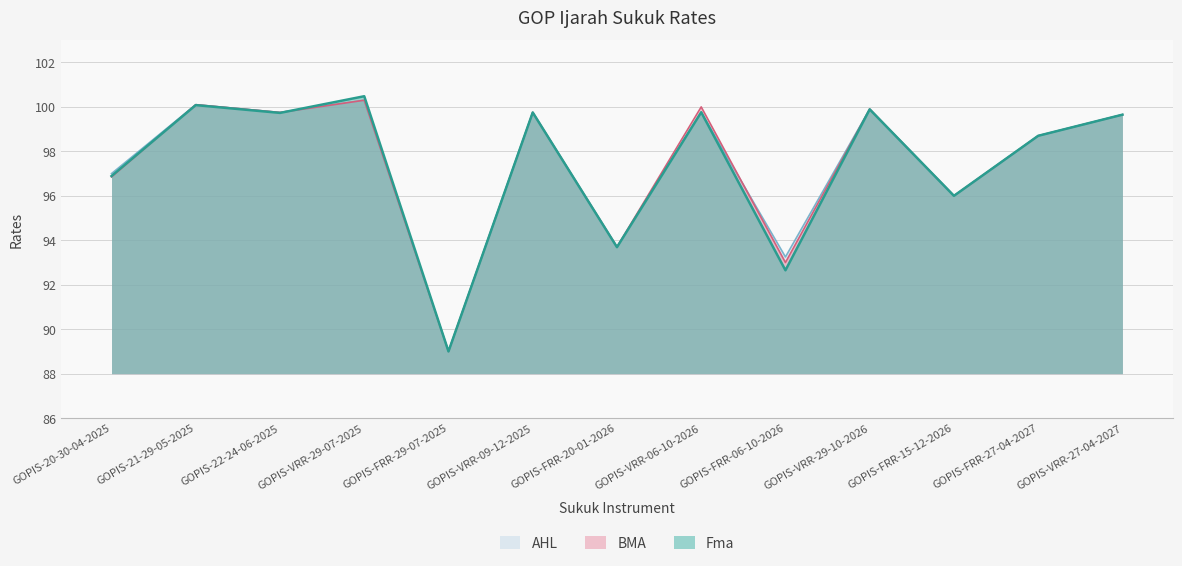

What is the label of the 9th point from the left?

GOPIS-FRR-06-10-2026